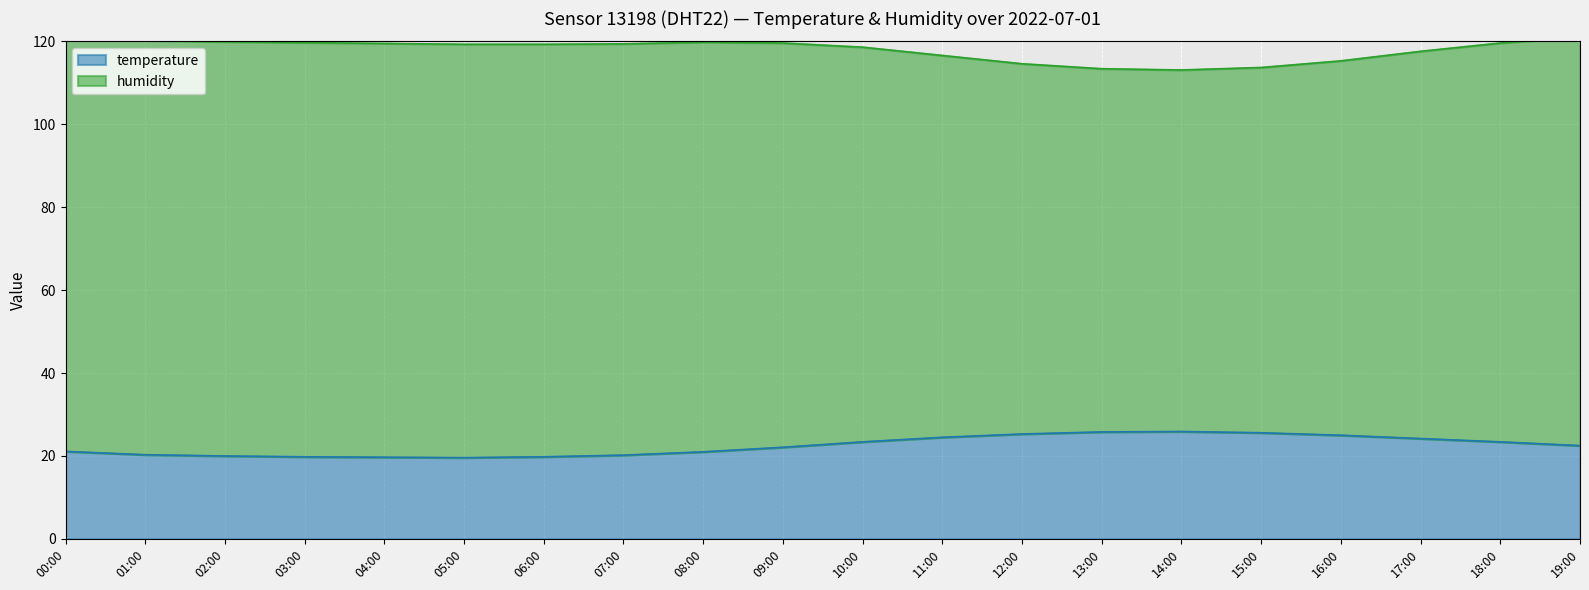

The temperature series shows 15.9 at 18:00. True or false?

False